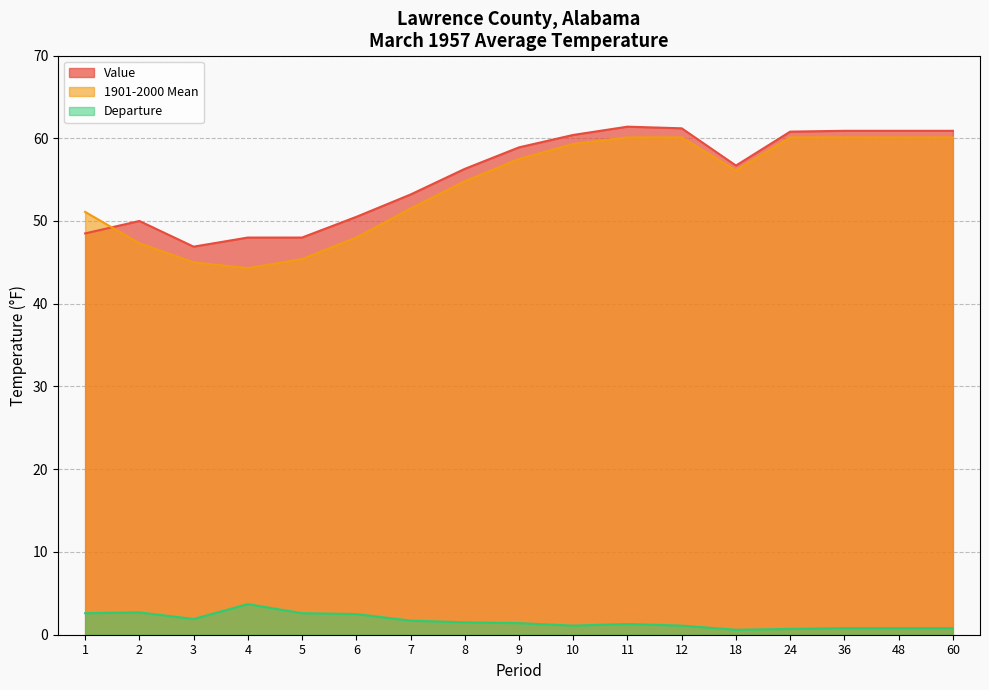

True or false: 1901-2000 Mean has more than 0 interior local peaks.

False